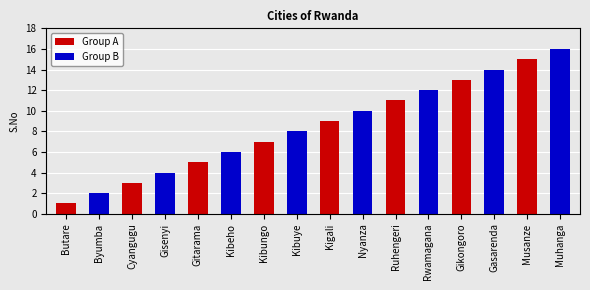

Rank the categories by value from lowest to highest.

Butare, Byumba, Cyangugu, Gisenyi, Gitarama, Kibeho, Kibungo, Kibuye, Kigali, Nyanza, Ruhengeri, Rwamagana, Gikongoro, Gasarenda, Musanze, Muhanga